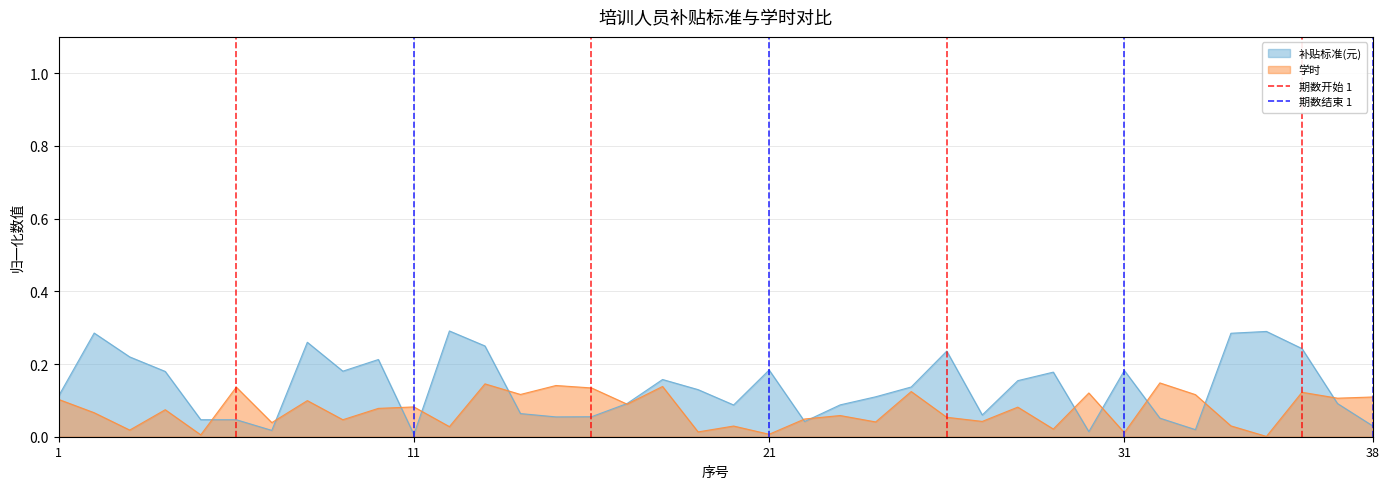

The 补贴标准(元) series shows 0.0 at 11. True or false?

True